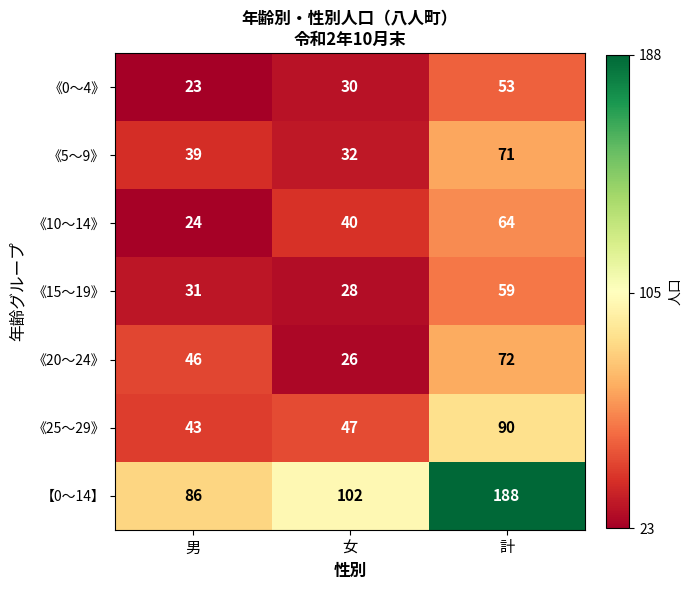

Is it true that 《0～4》 equals 30 at 女?

True